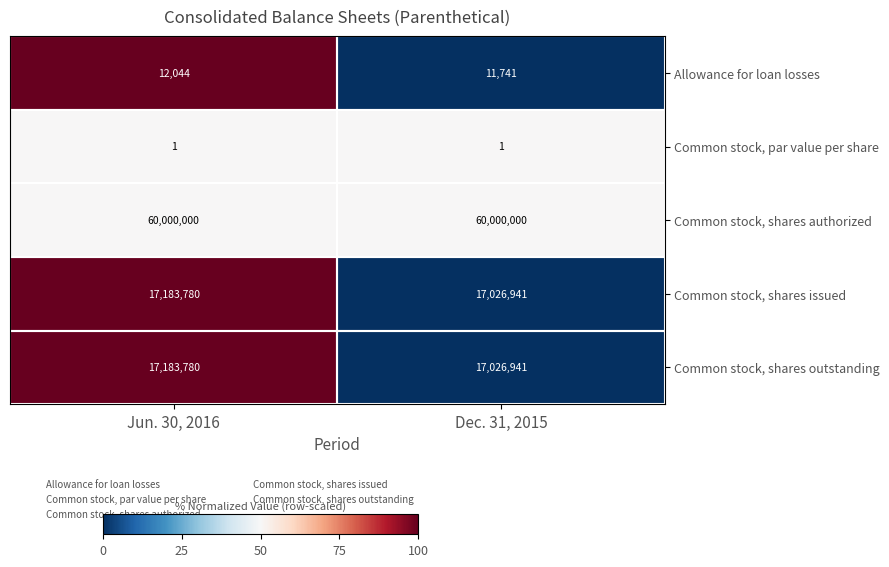

At which category is the sum across all series the highest?

Jun. 30, 2016